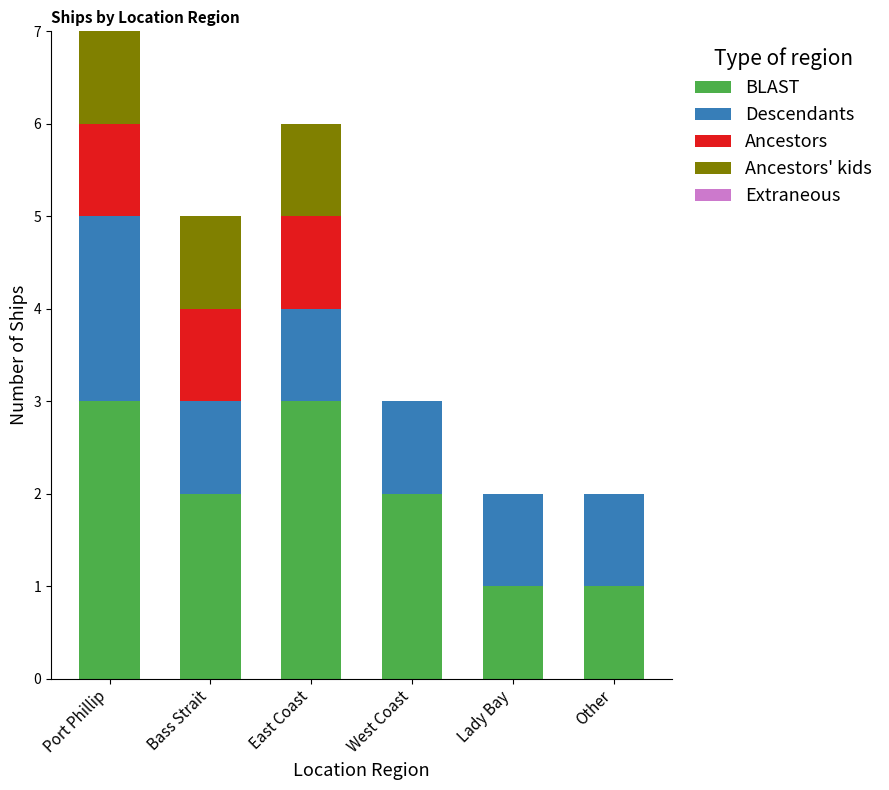

True or false: BLAST has a value of 2 at Lady Bay.

False